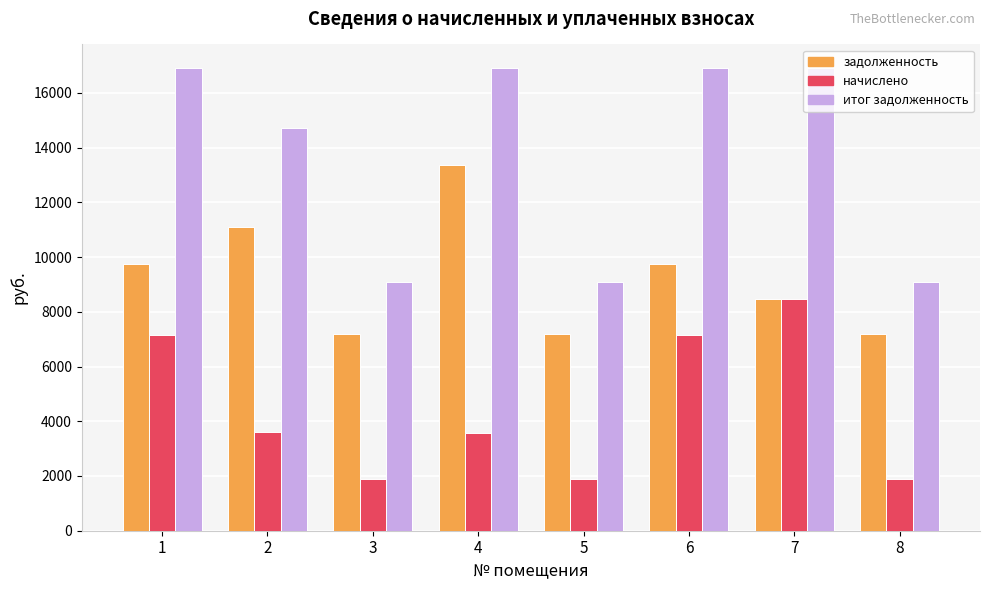

Is it true that итог задолженность equals 14715.2 at 2?

True